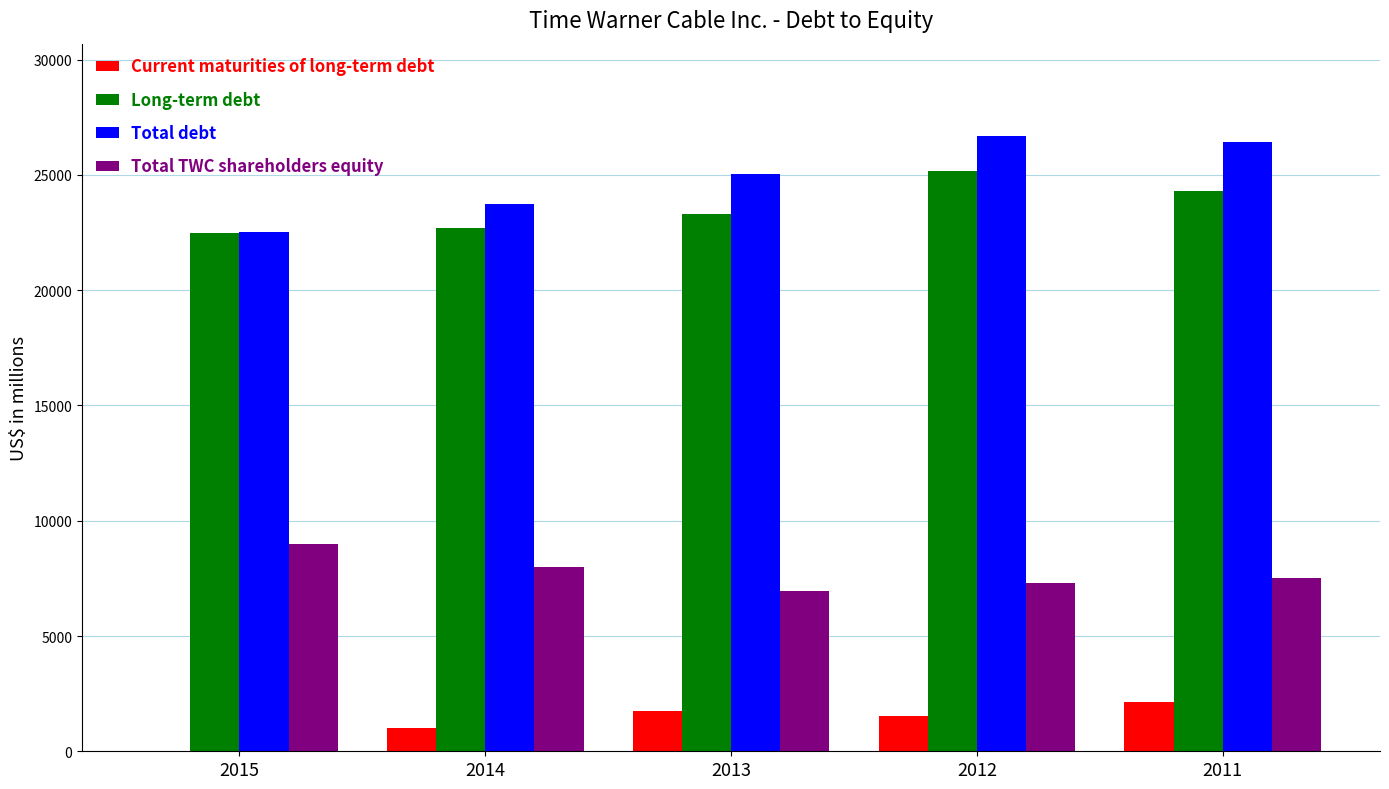

Reading left to right, transcribe all the data shown in this chart.

Current maturities of long-term debt: 2015=5	2014=1017	2013=1767	2012=1518	2011=2122
Long-term debt: 2015=22497	2014=22701	2013=23285	2012=25171	2011=24320
Total debt: 2015=22502	2014=23718	2013=25052	2012=26689	2011=26442
Total TWC shareholders equity: 2015=8995	2014=8013	2013=6943	2012=7279	2011=7530